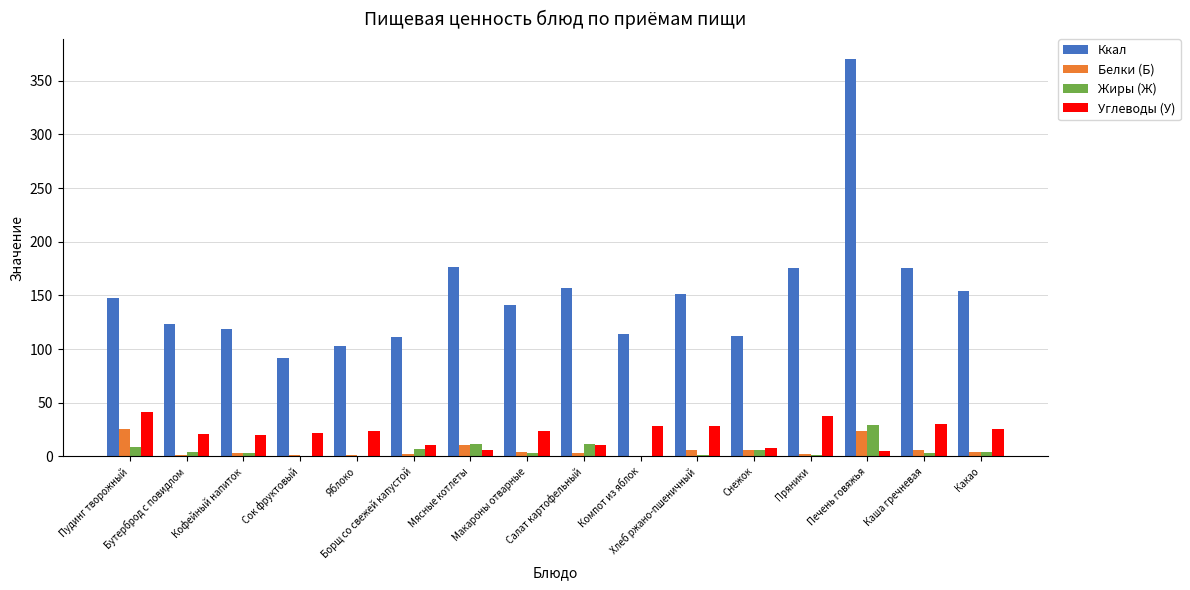

Which series has the largest total across all categories?

Ккал